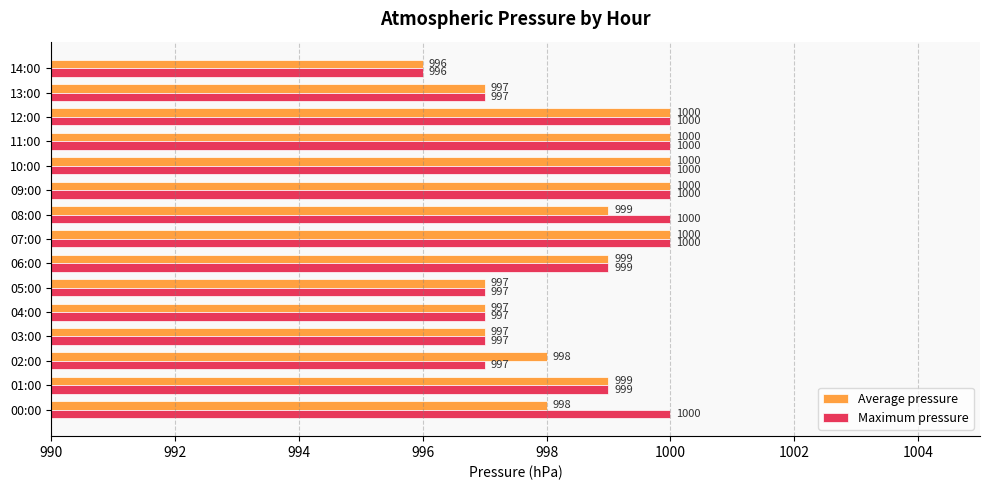

Count the Average pressure values in the range 997 to 1000.

14